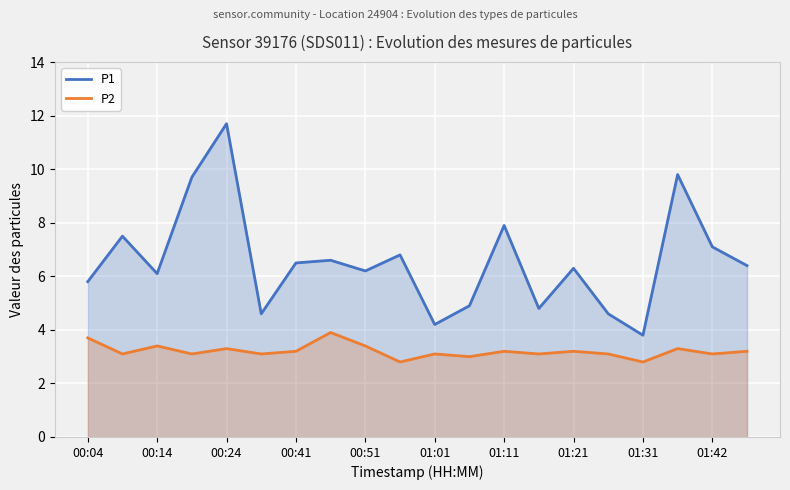

The value of P2 at 01:31 is 2.8. True or false?

True